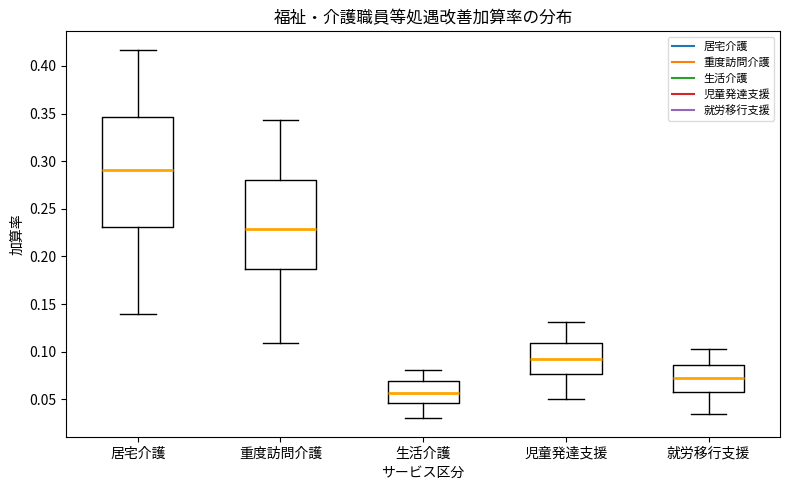

Comparing the boxes themselves (not the whiskers), which one is the tallest?

居宅介護